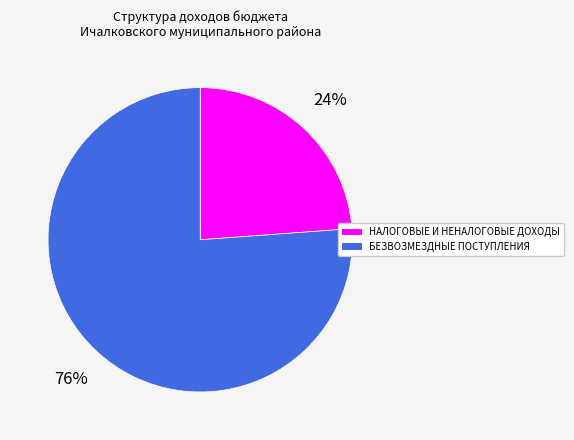

Which slice represents more than half of the pie?

БЕЗВОЗМЕЗДНЫЕ ПОСТУПЛЕНИЯ